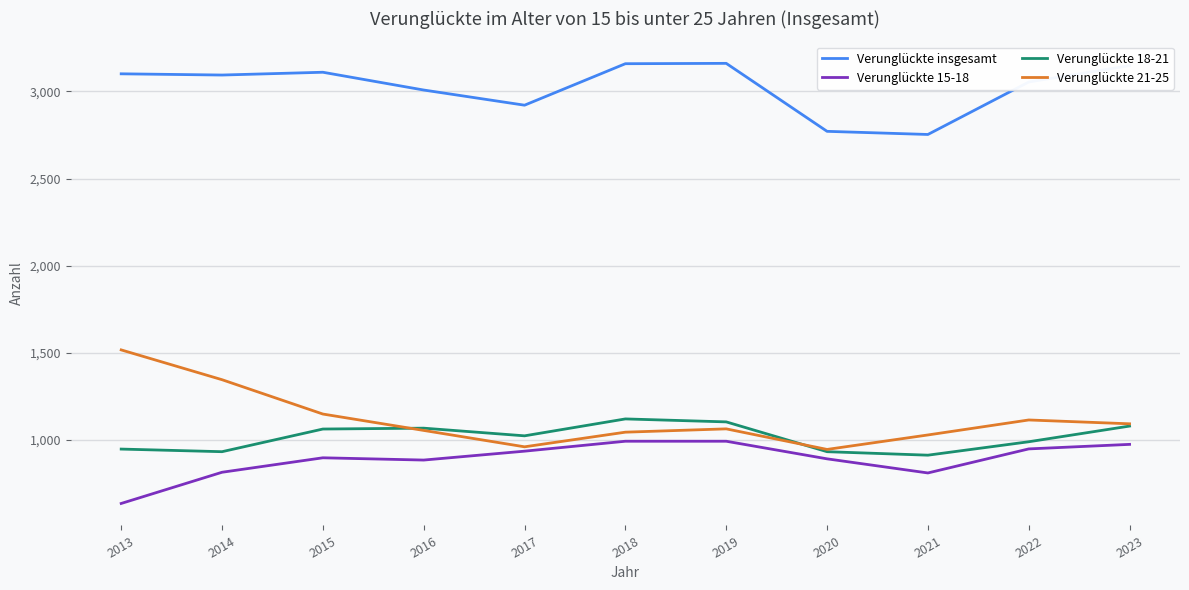

Does the chart have visible grid lines?

Yes